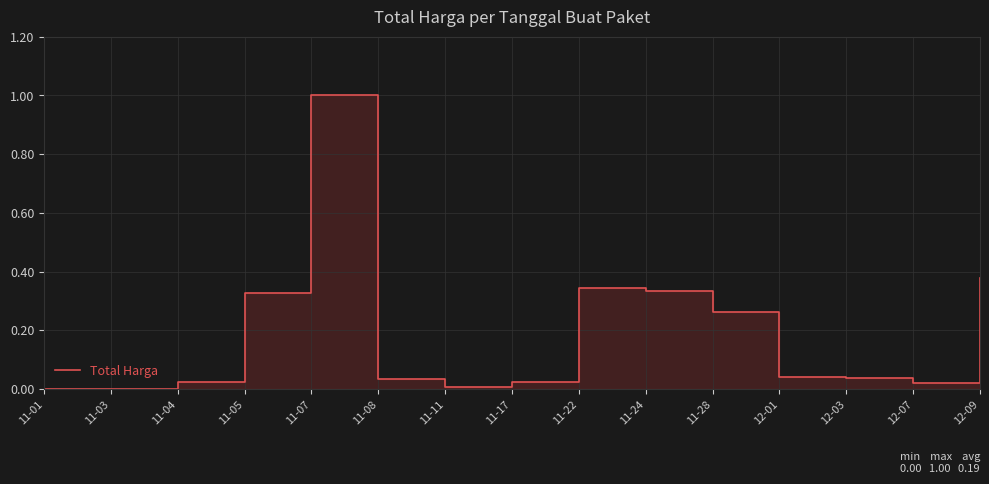

At which label is the value closest to 0?

11-03